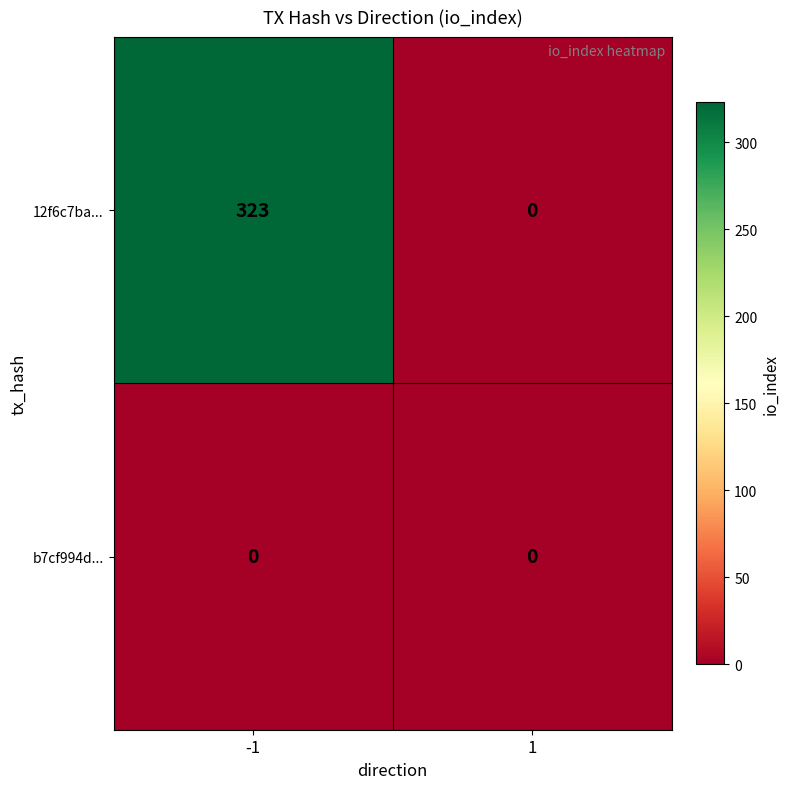

Which series has the largest total across all categories?

12f6c7ba...